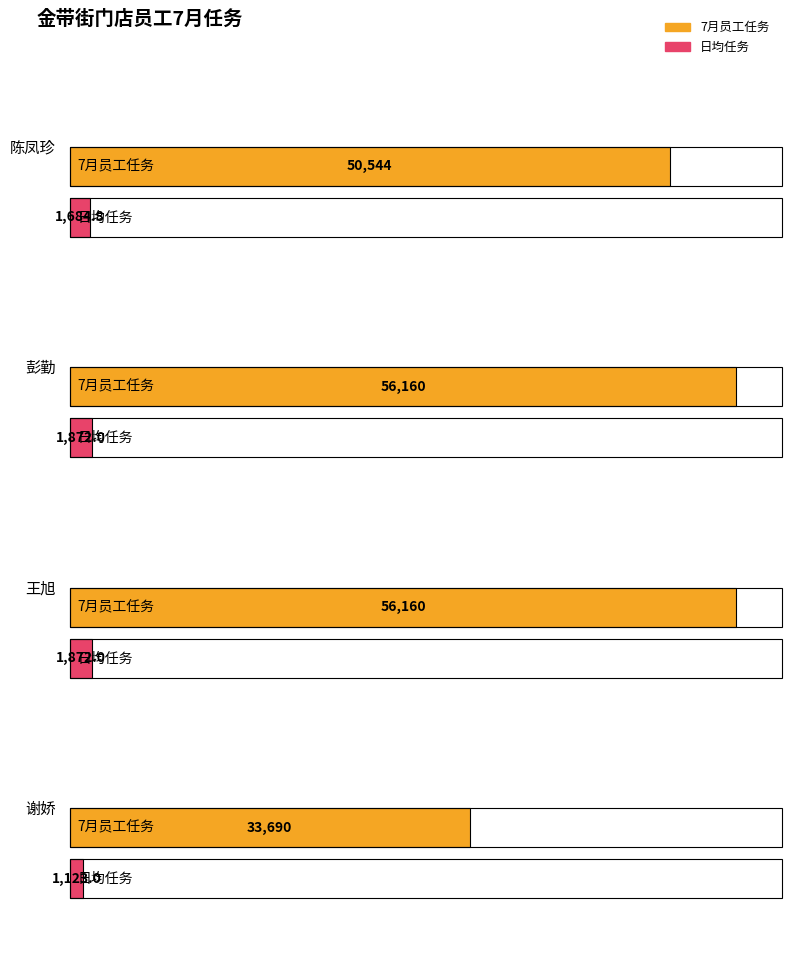

What is the sum of all 平均每天（7月按30天计算） values?

6551.8